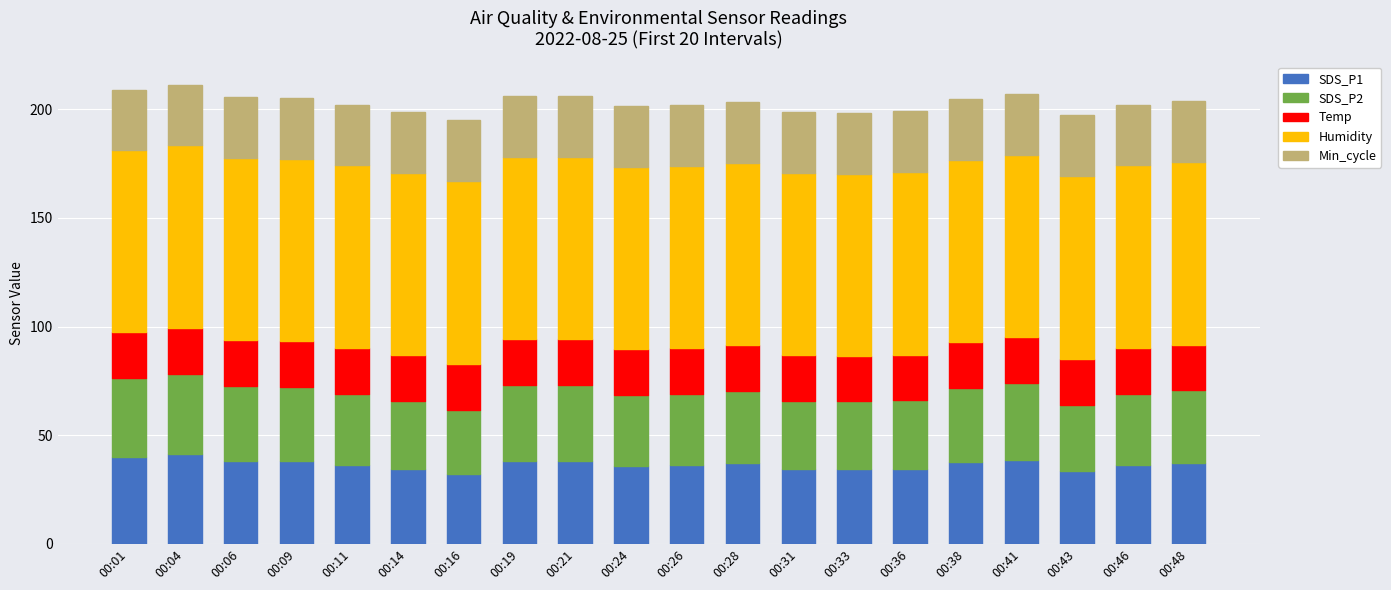

What are all the series names shown in the legend?

SDS_P1, SDS_P2, Temp, Humidity, Min_cycle